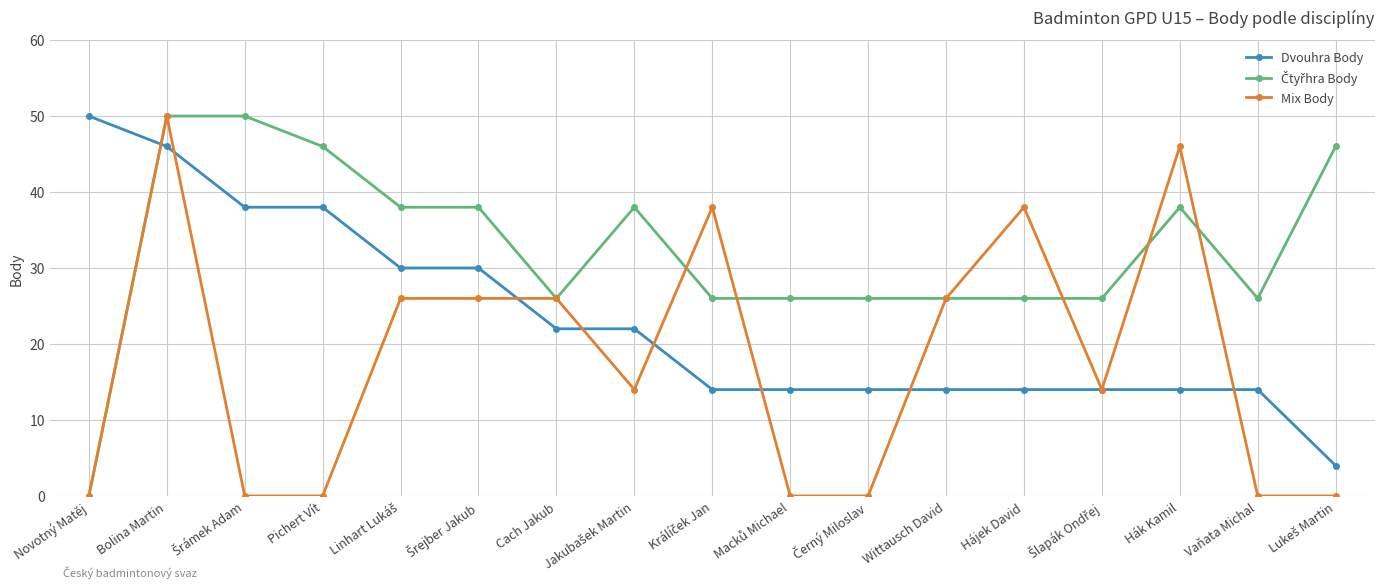

What position from the right is Bolina Martin?

16